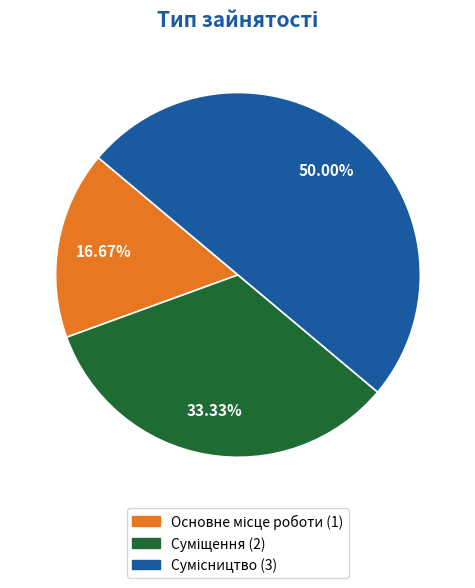

Count the number of slices in the pie.

3